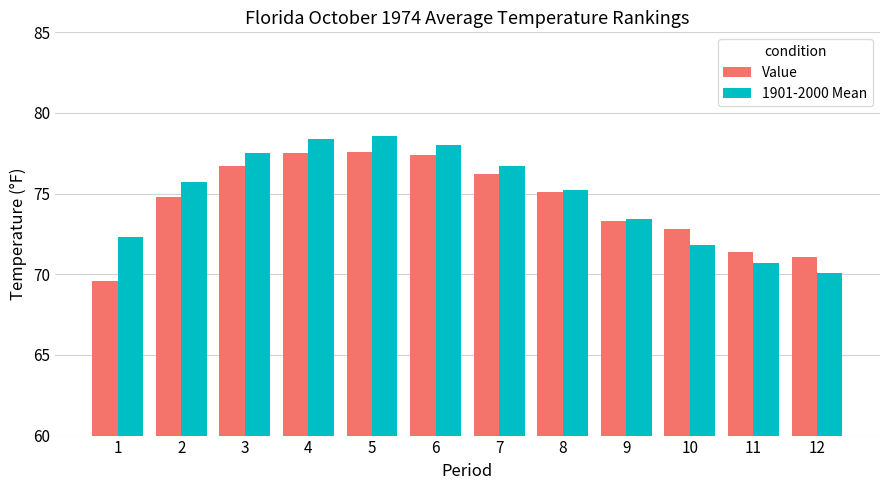

How many groups of bars are there?

12